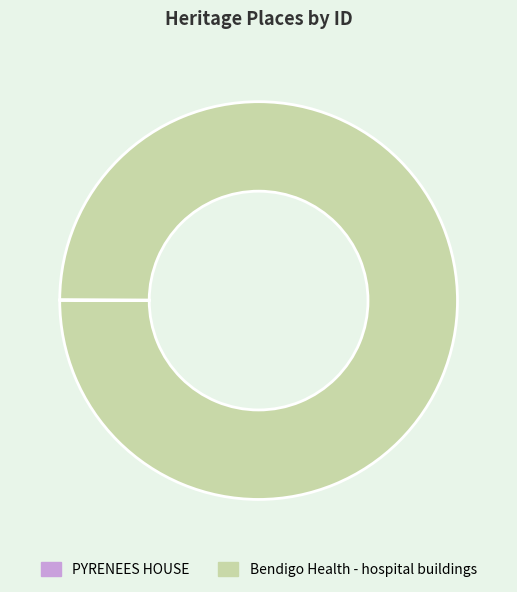

Is it true that Bendigo Health - hospital buildings is 100% of the pie?

True